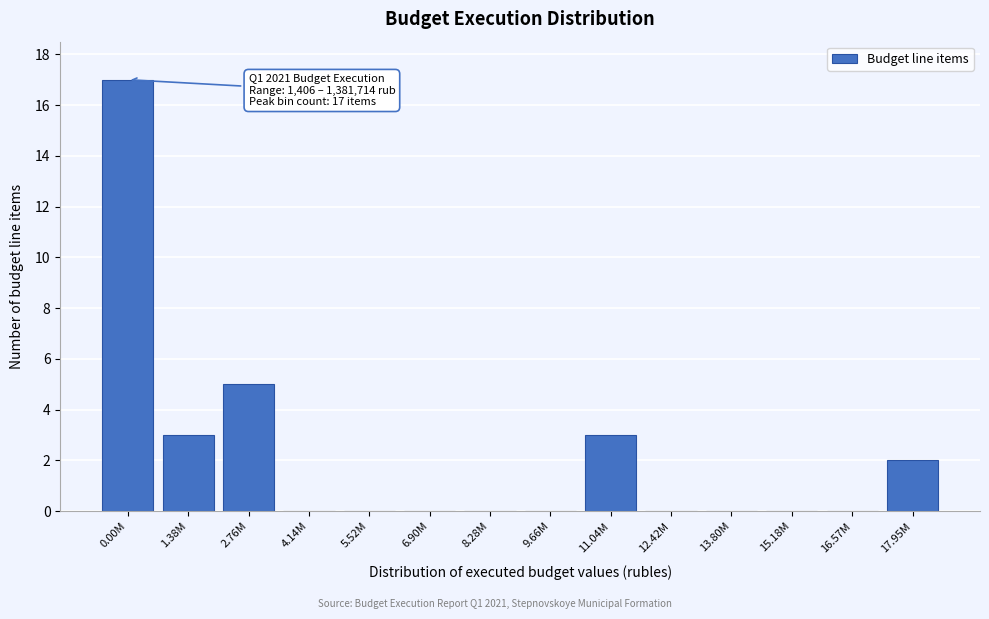

Reading right to left, what are all the values shown in this chart?

17.95M=2	16.57M=0	15.18M=0	13.80M=0	12.42M=0	11.04M=3	9.66M=0	8.28M=0	6.90M=0	5.52M=0	4.14M=0	2.76M=5	1.38M=3	0.00M=17